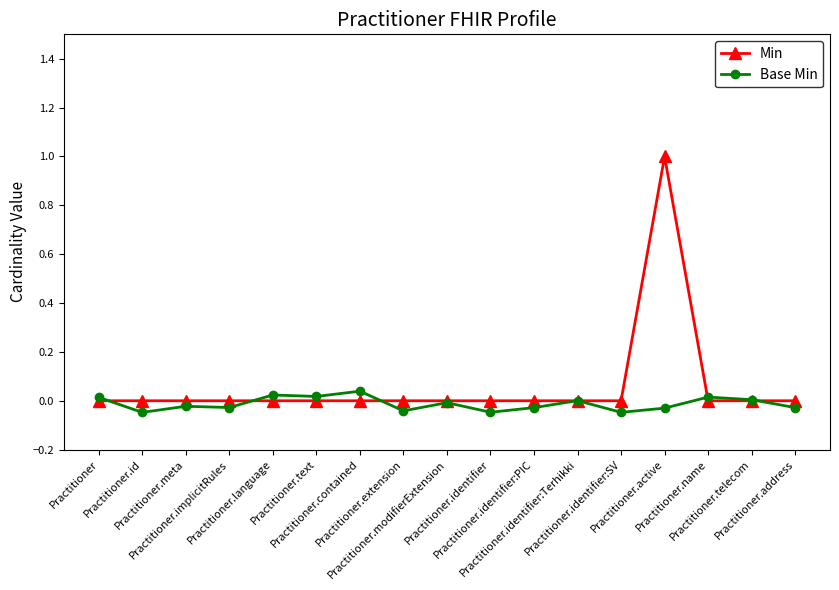

Which series has the widest spread of values?

Min